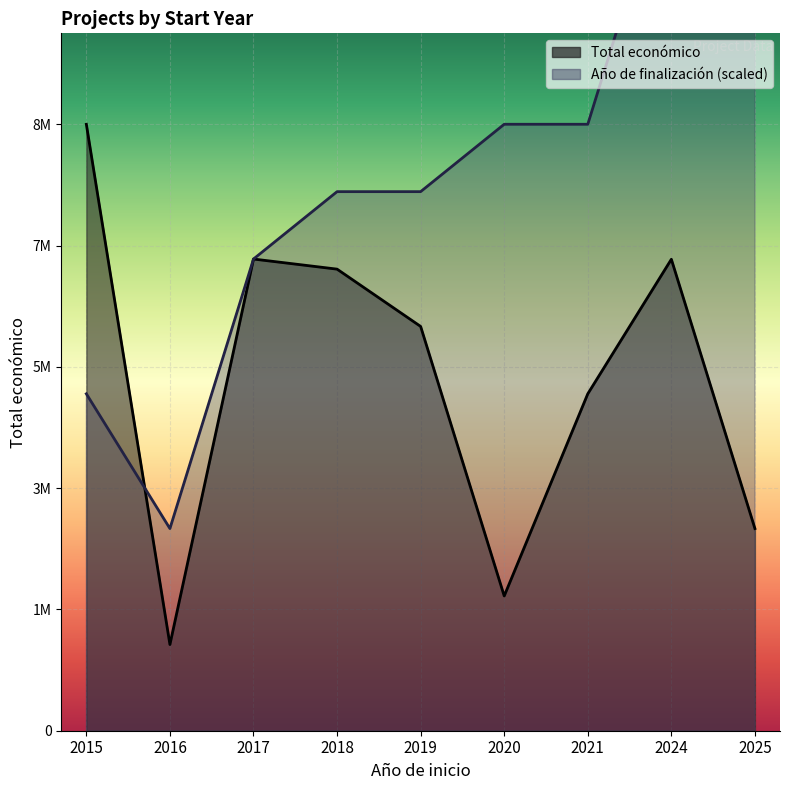

At which label does Total económico first exceed 5999753?

2015